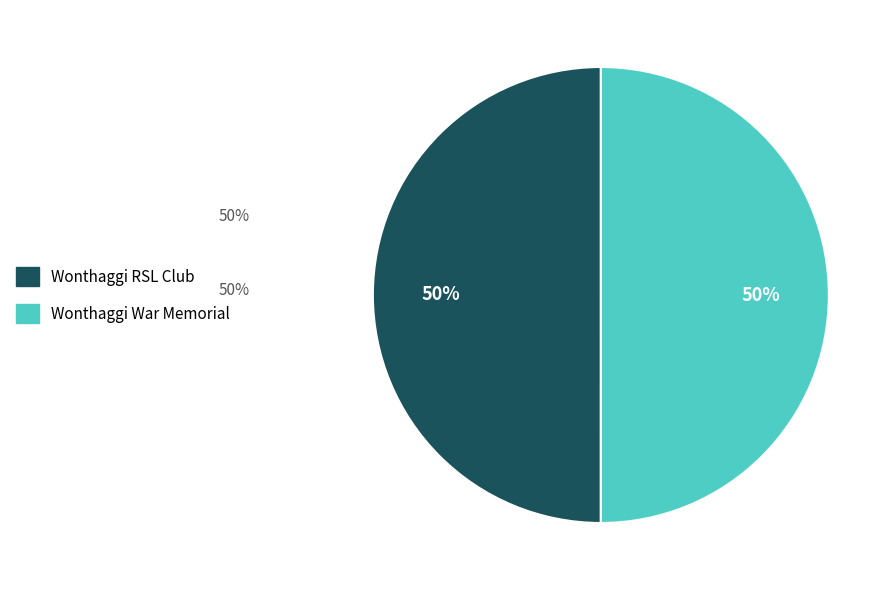

To the nearest percent, what portion does Wonthaggi RSL Club represent?

50%